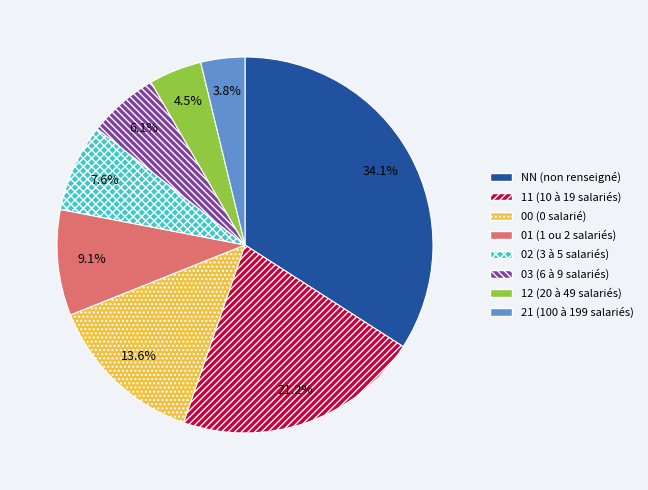

To the nearest percent, what portion does 11 represent?

21%